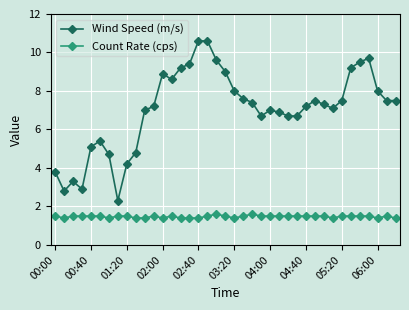

True or false: Count Rate (cps) and Wind Speed (m/s) intersect in this chart.

False